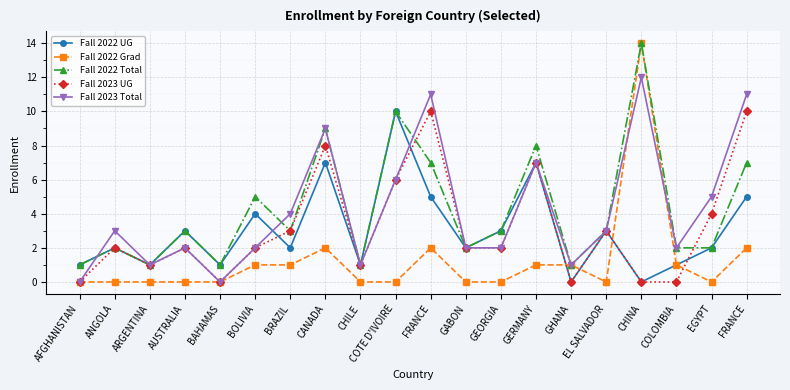

How many categories are shown in the chart?

20